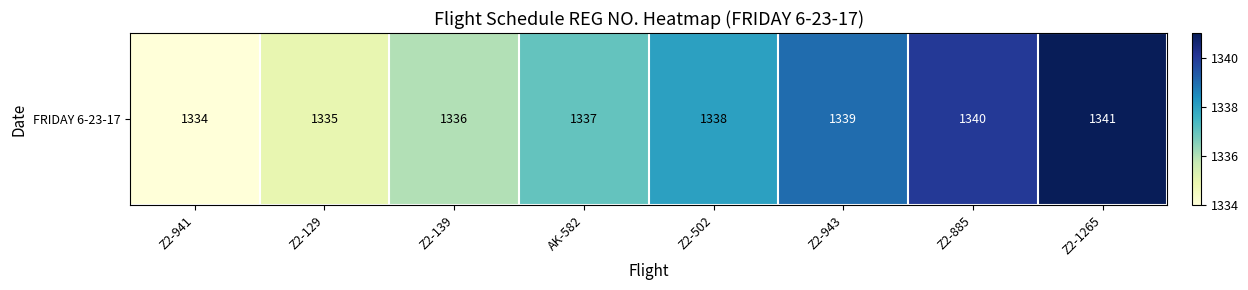

What is the ratio of the value at Z2-885 to the value at AK-582?

1.0